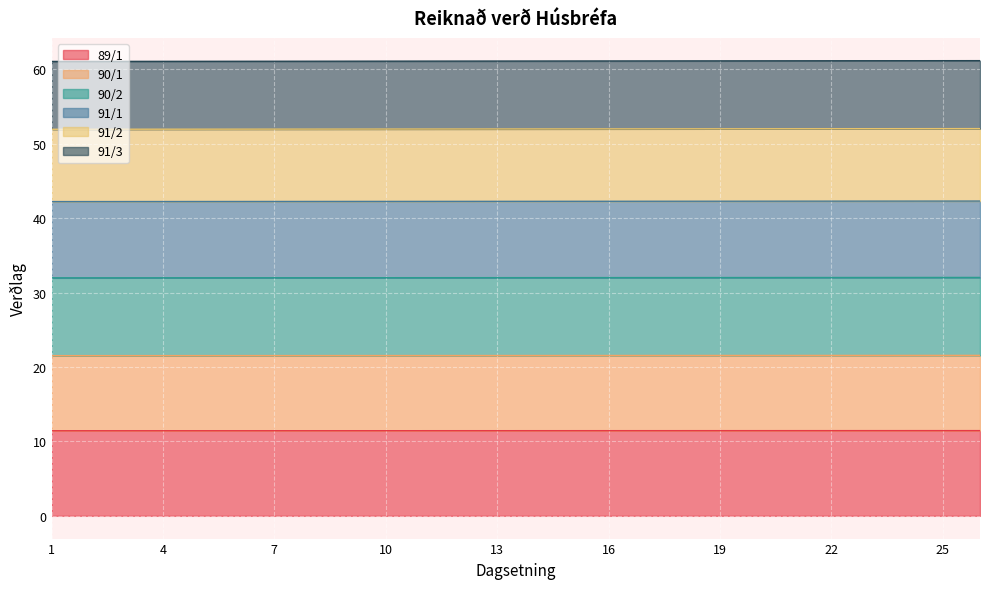

Which has a higher value, 18 or 2?

18